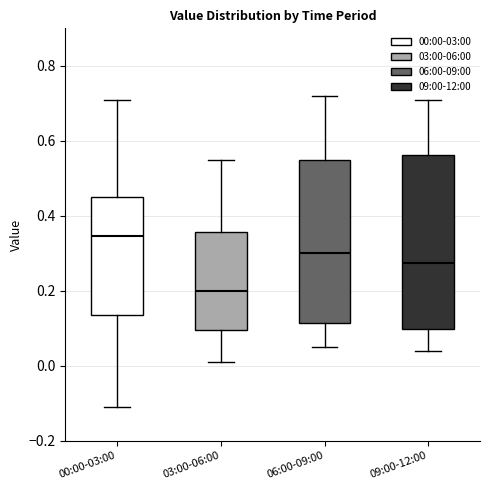

Reading left to right, transcribe this box plot: for each box, give where its median line is, the range the box spans, and where its two whiskers end, as read against the y-axis. The values are not printed on the chart, so give them approximately, as read against the axis.

00:00-03:00: median 0.34, box 0.14 to 0.46, whiskers -0.10 to 0.72
03:00-06:00: median 0.20, box 0.10 to 0.36, whiskers 0.02 to 0.56
06:00-09:00: median 0.30, box 0.12 to 0.56, whiskers 0.06 to 0.72
09:00-12:00: median 0.28, box 0.10 to 0.56, whiskers 0.04 to 0.72